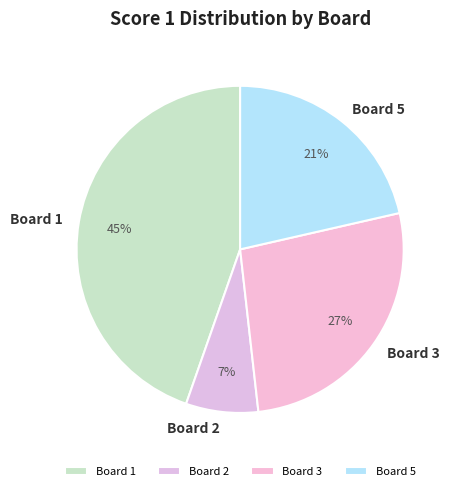

Which category has the biggest portion of the pie?

Board 1